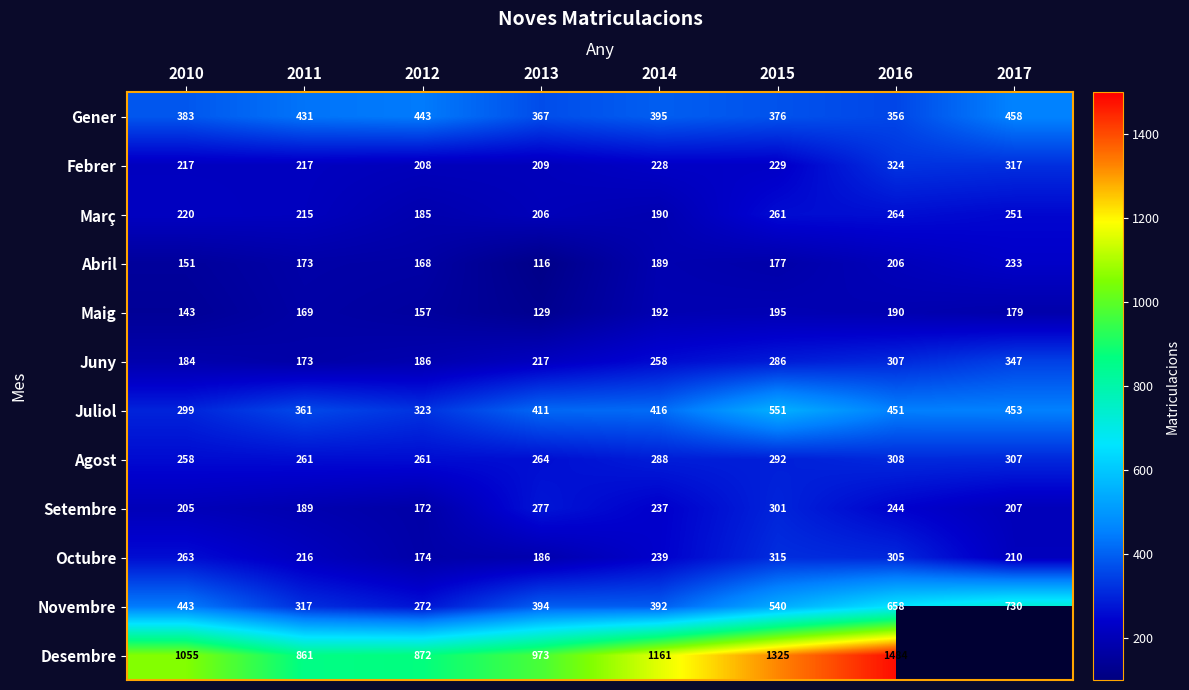

At which label does Maig reach its minimum?

2013